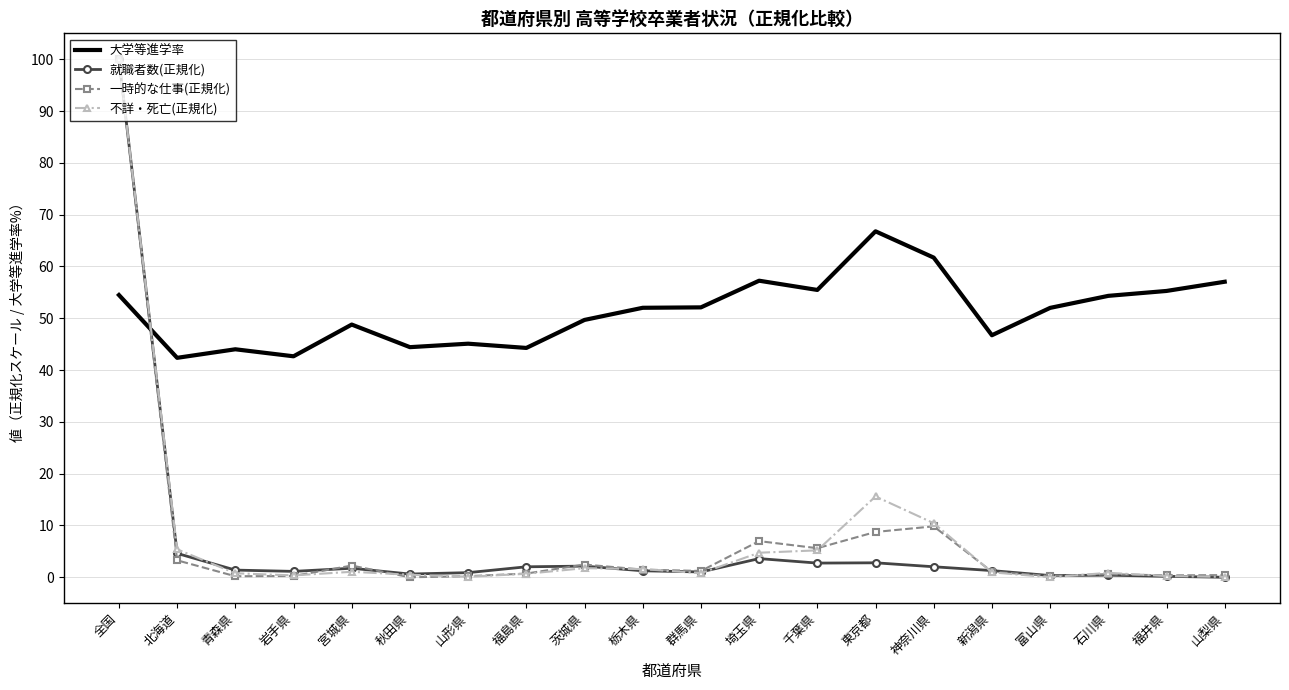

What is the difference between the 就職者数(正規化) values at 東京都 and 石川県?

2.4